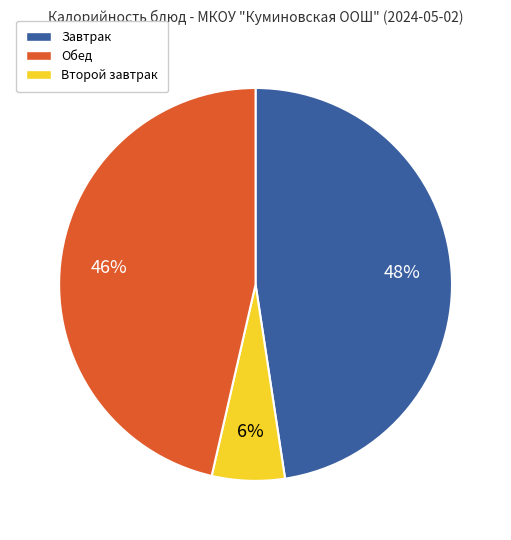

To the nearest percent, what is the average slice percentage?

33%